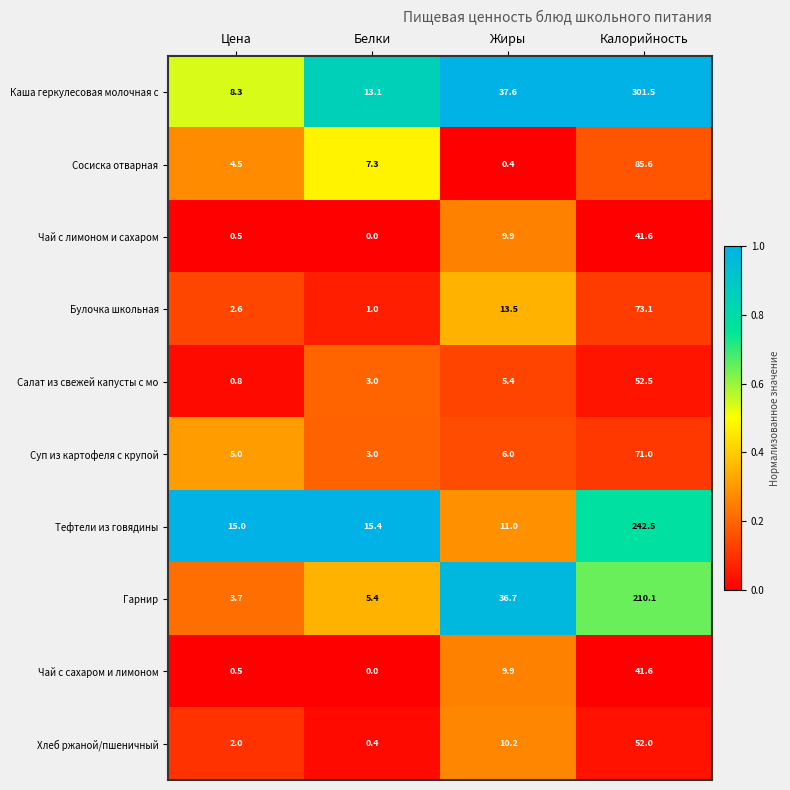

How many series are shown in this chart?

10